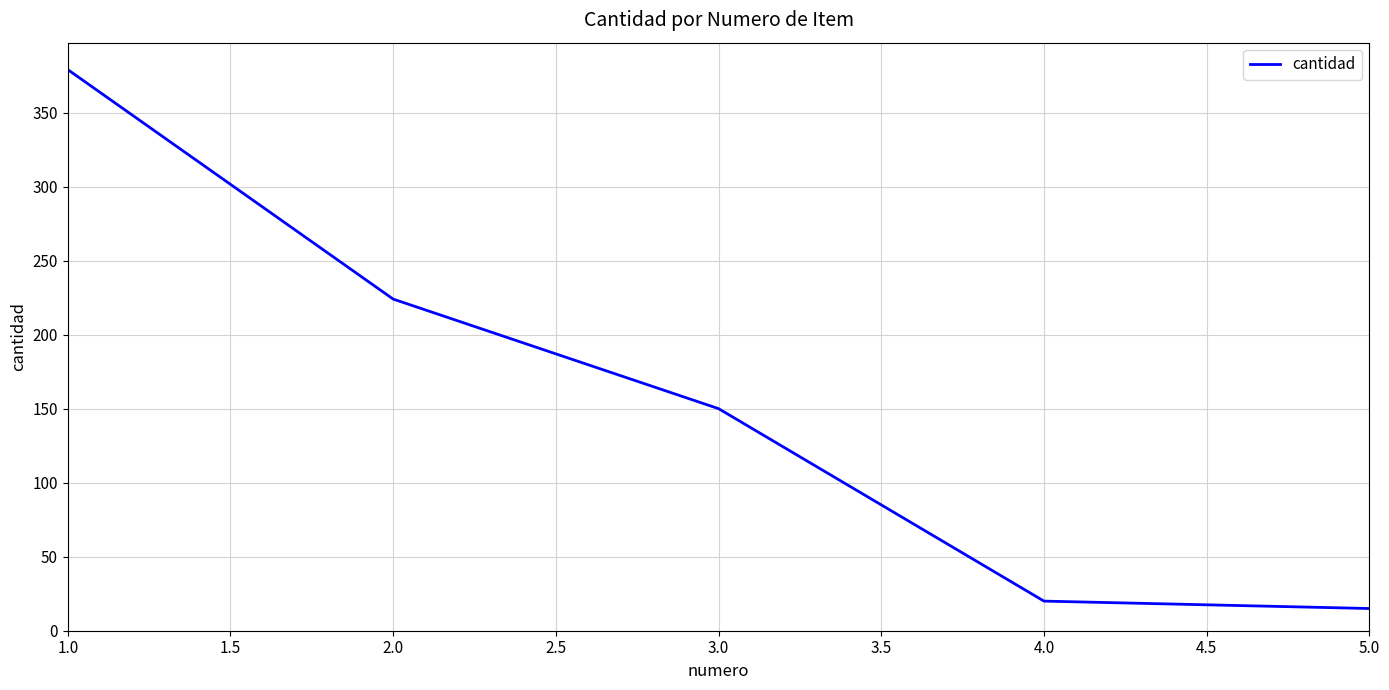

Approximately how many times larger is the value at 2.0 compared to 3.0?

1.5